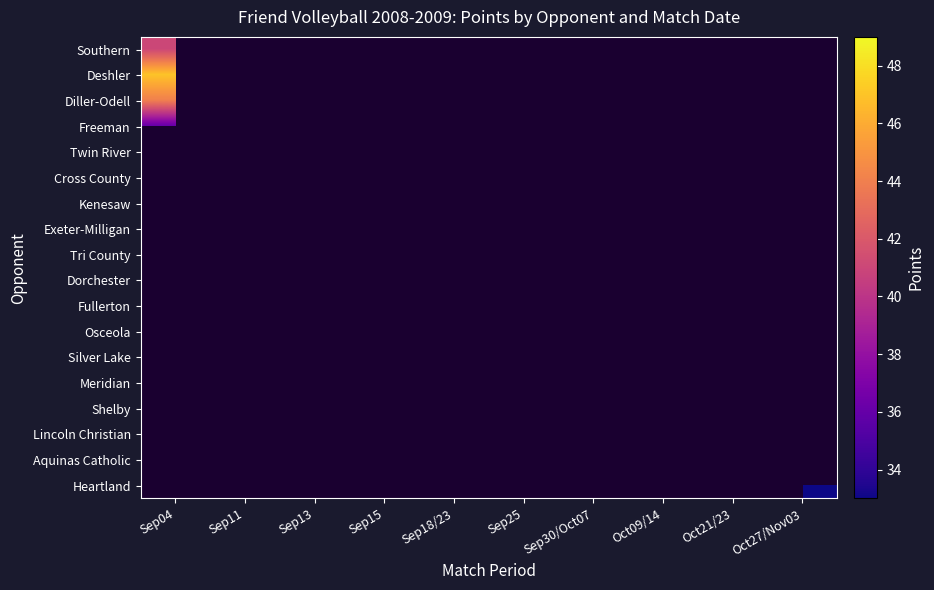

Between Sep11 and Sep25, which is larger?

Sep25